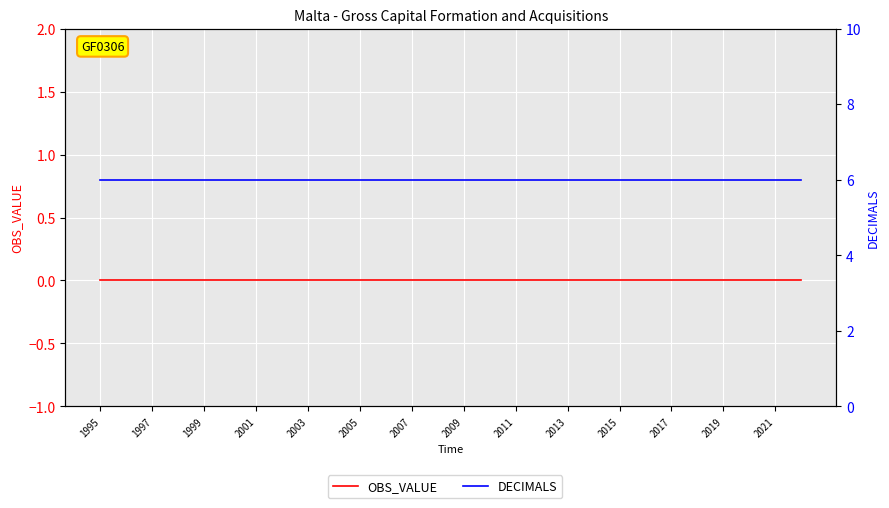

The DECIMALS series shows 9 at 2001. True or false?

False